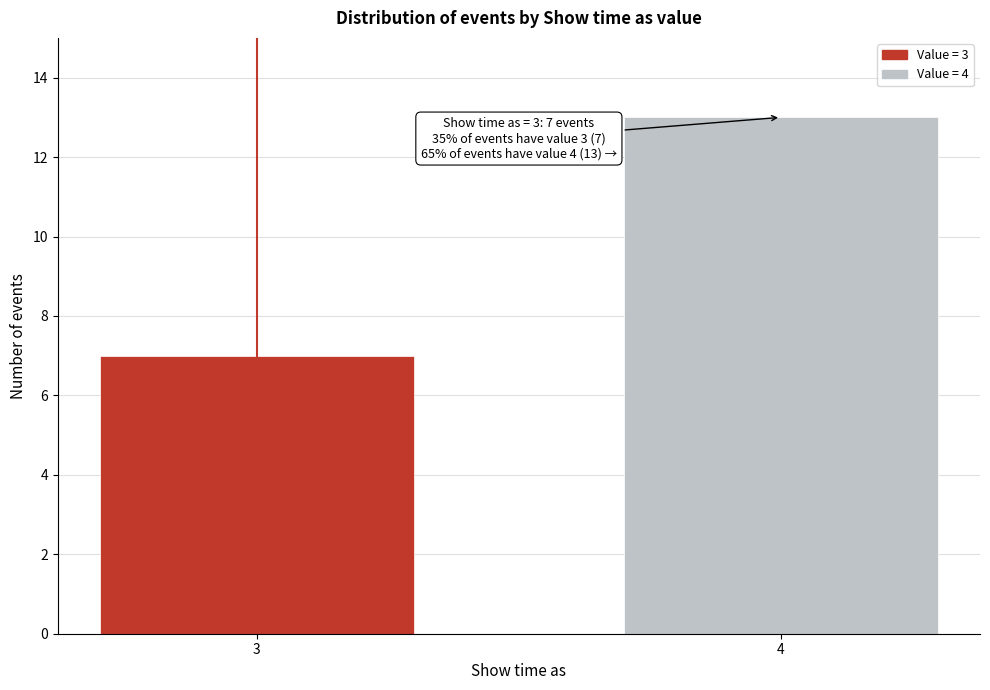

Reading right to left, transcribe all the data shown in this chart.

13	7